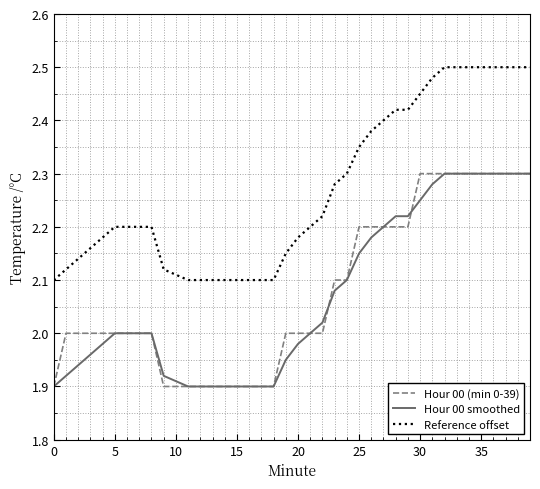

True or false: Reference offset and Hour 00 smoothed cross at least once.

False